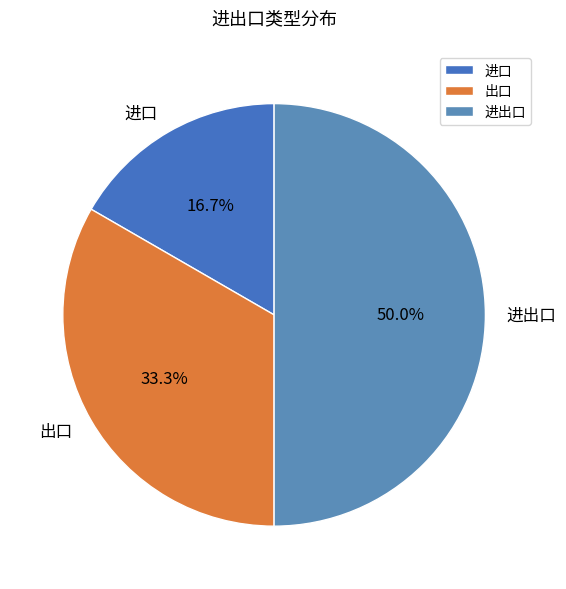

Rank the categories by value from highest to lowest.

进出口, 出口, 进口